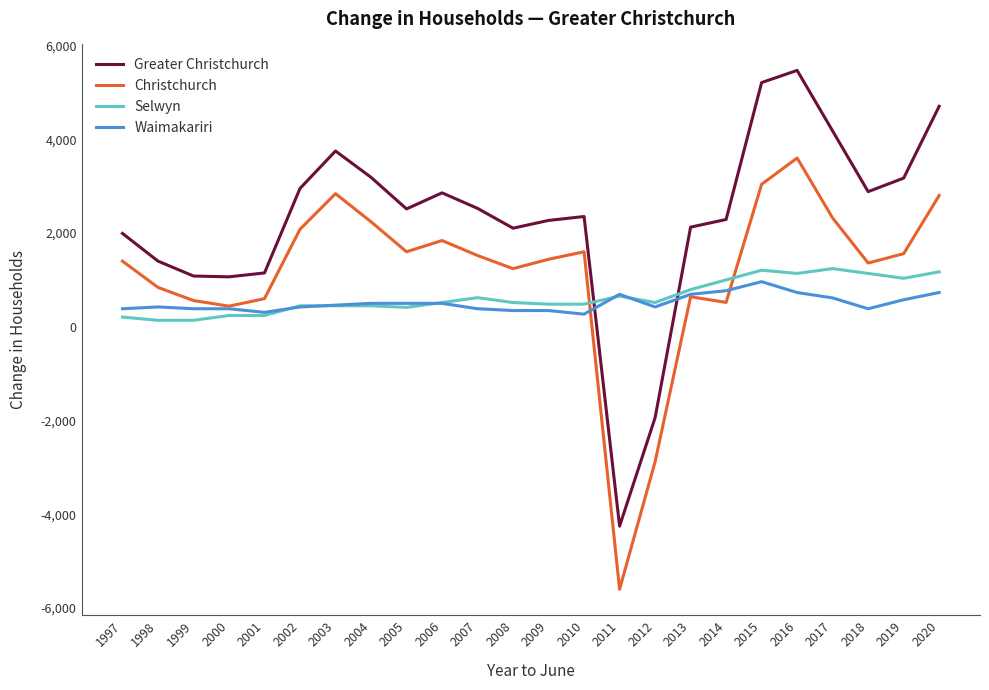

What is the difference between the Waimakariri values at 2010 and 2015?

692.8